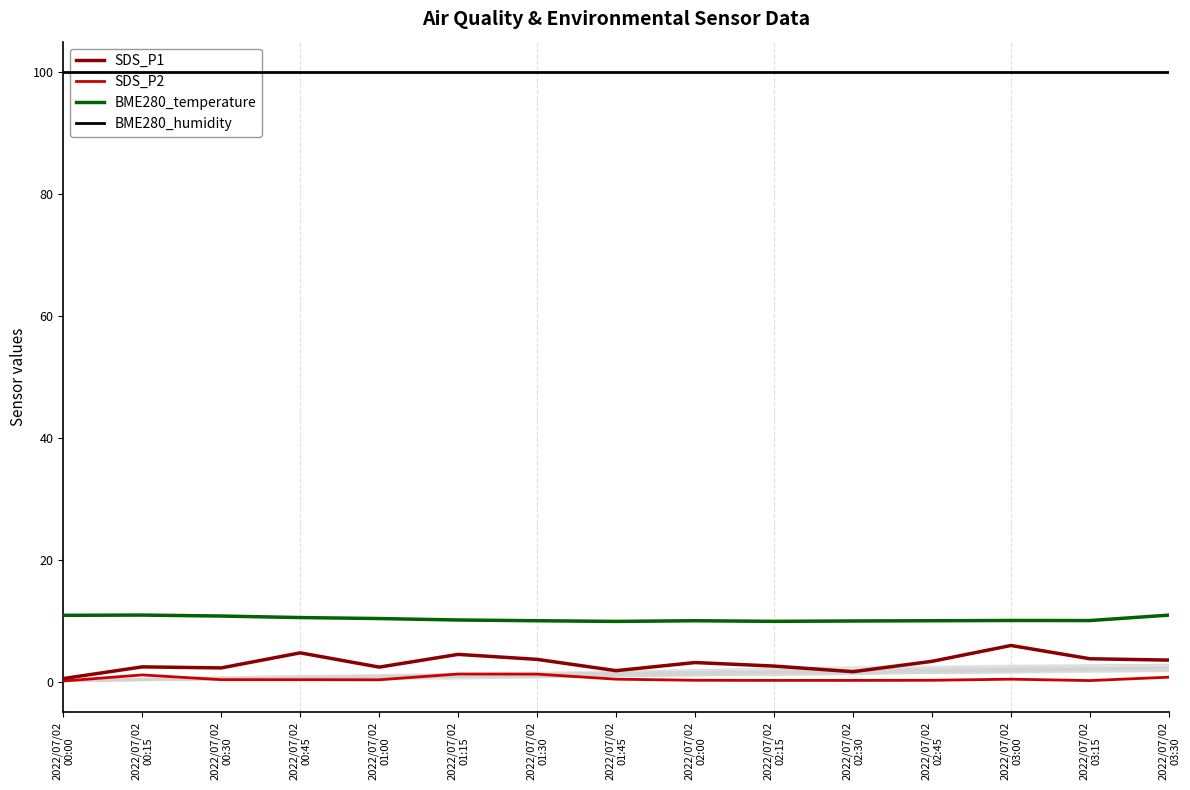

Between 2022/07/02
01:00 and 2022/07/02
03:00, which series saw the biggest shift?

SDS_P1